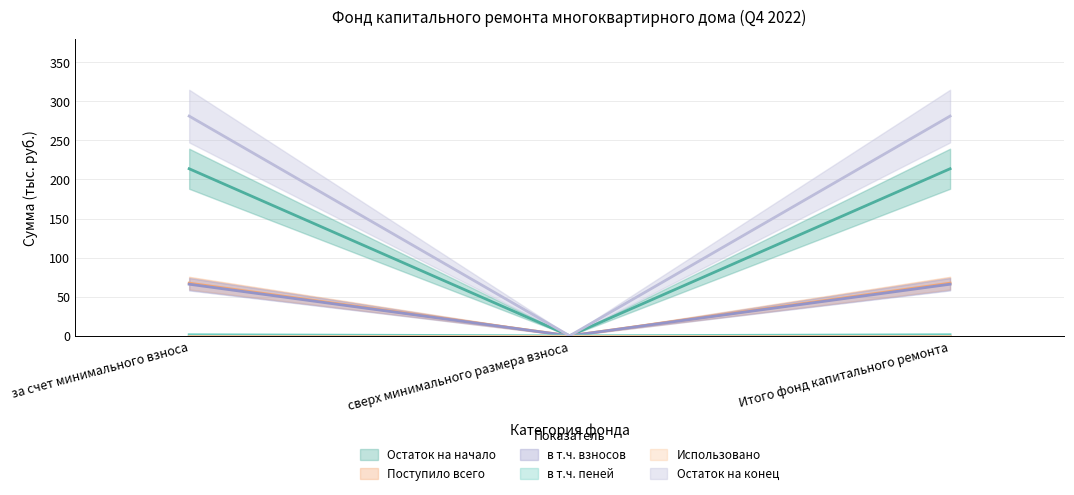

What value does the Остаток на начало series have at за счет минимального взноса?

213.7